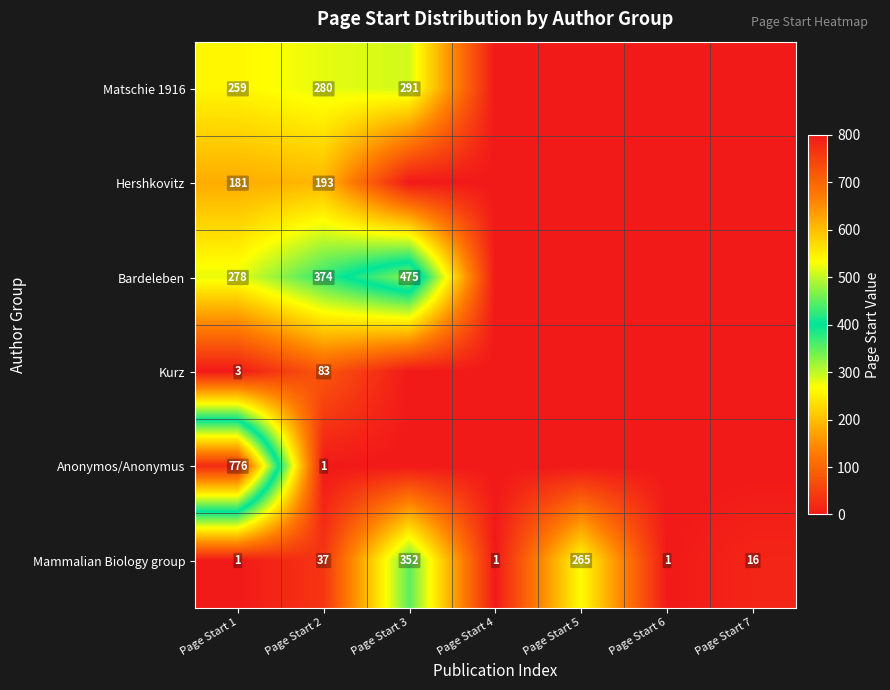

The Mammalian Biology group series shows 16 at Page Start 7. True or false?

True